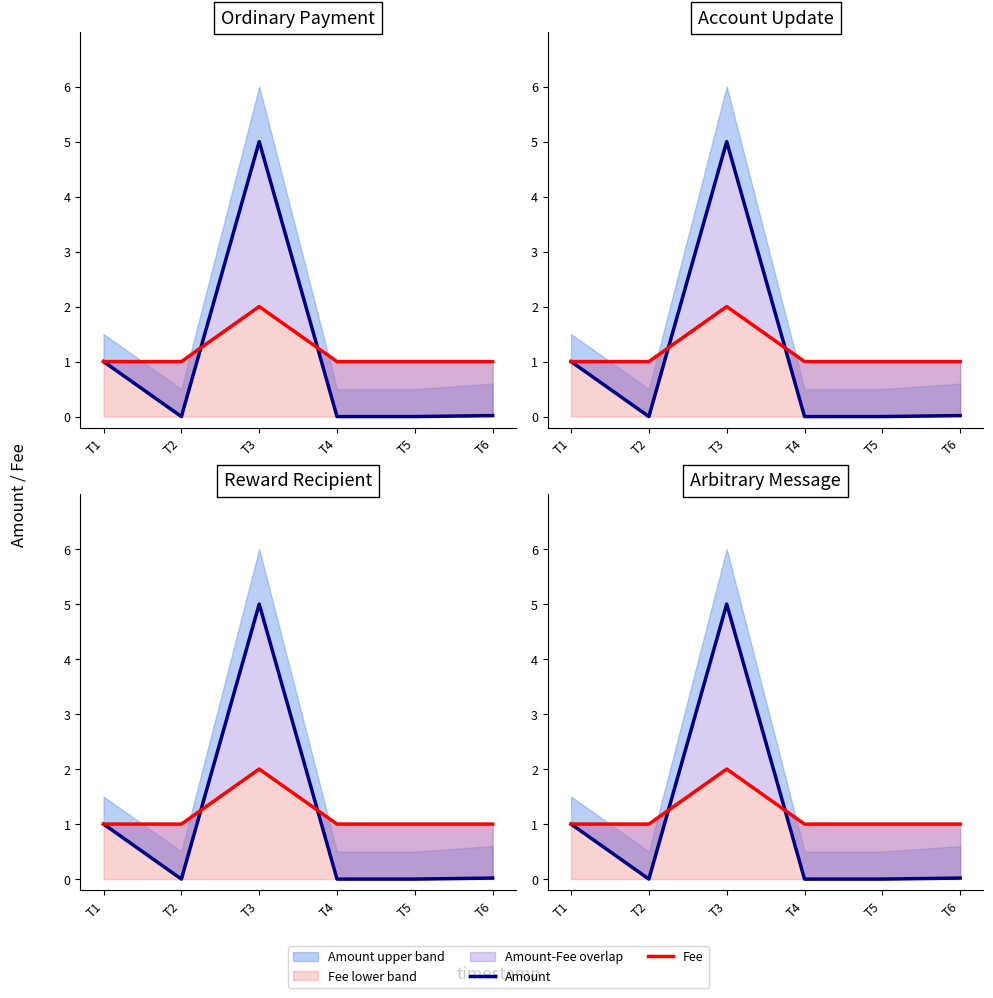

True or false: Amount has a value of 1.6 at T1.

False